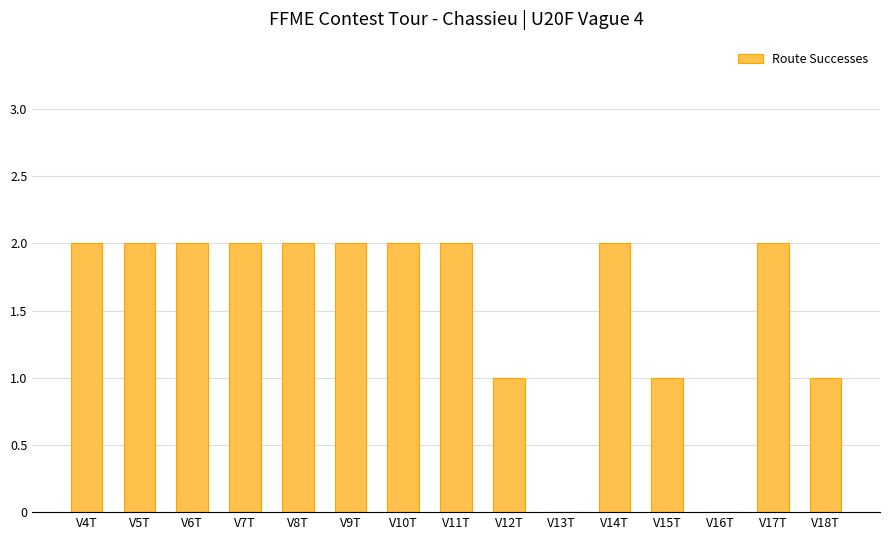

The value at V6T is 2. True or false?

True